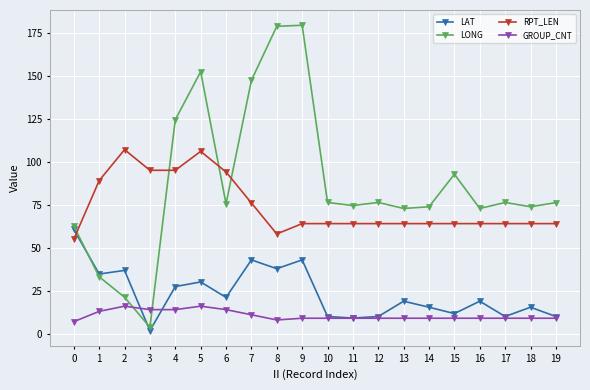

Count the number of categories in the chart.

20